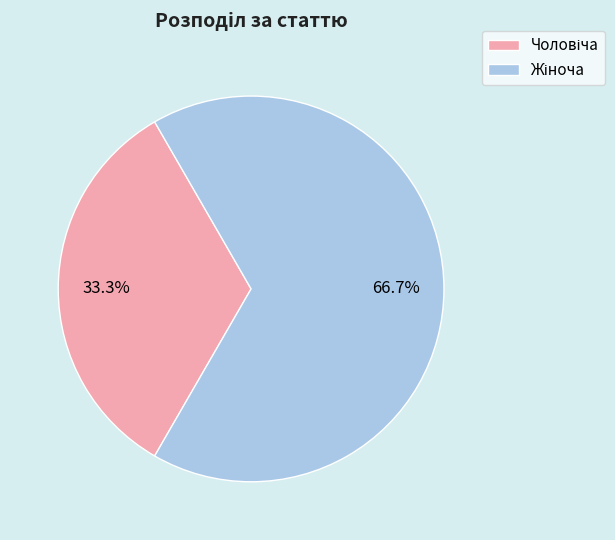

To the nearest percent, what is the difference between the largest and smallest slice percentages?

33%